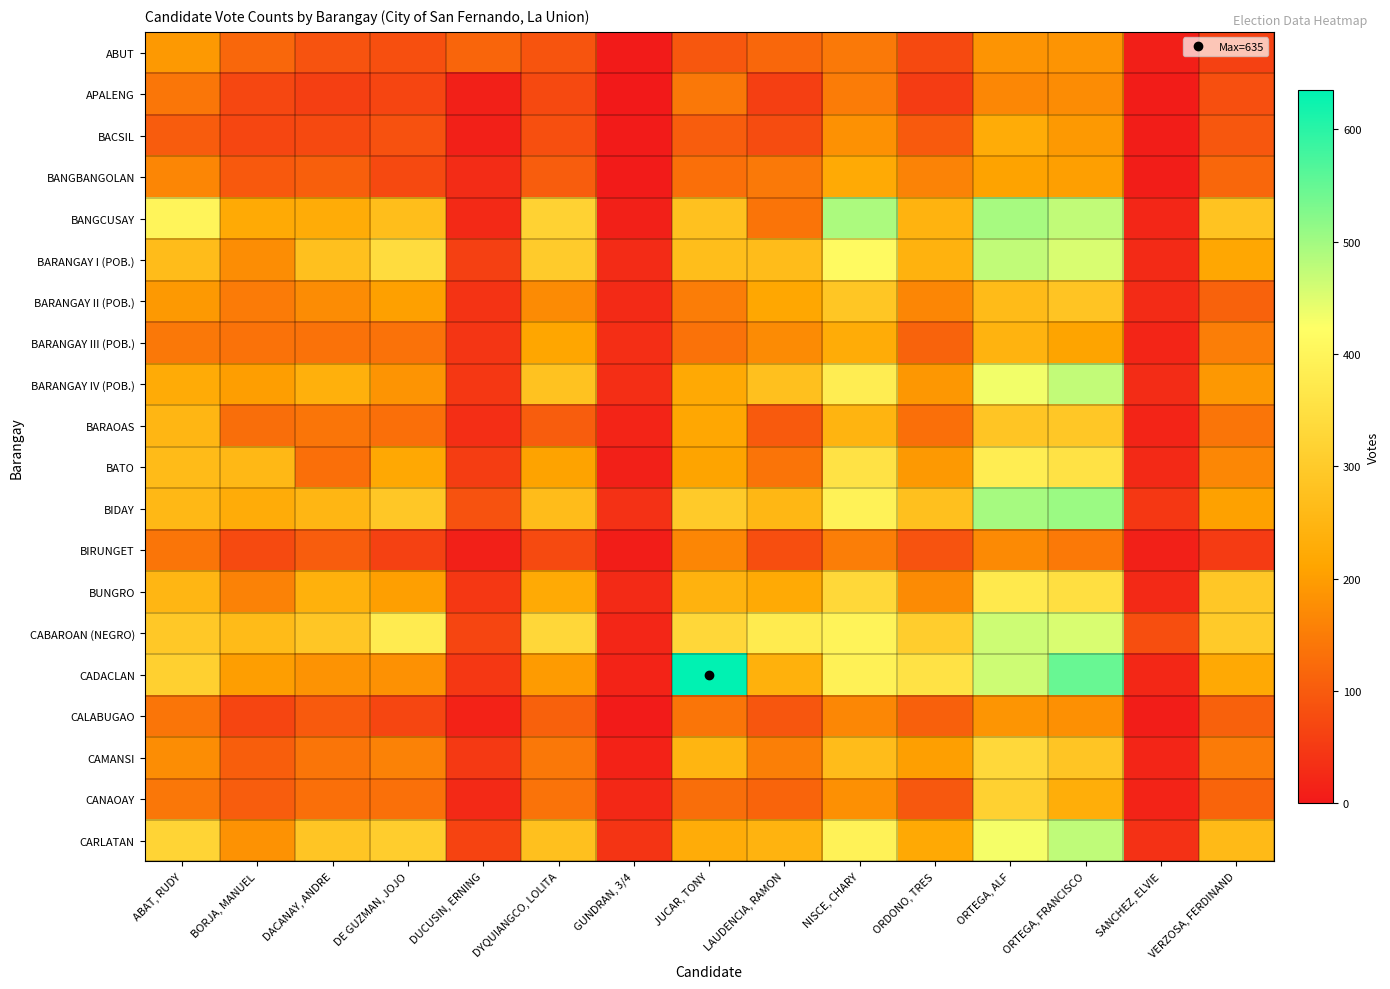

Count the number of data series in this chart.

20